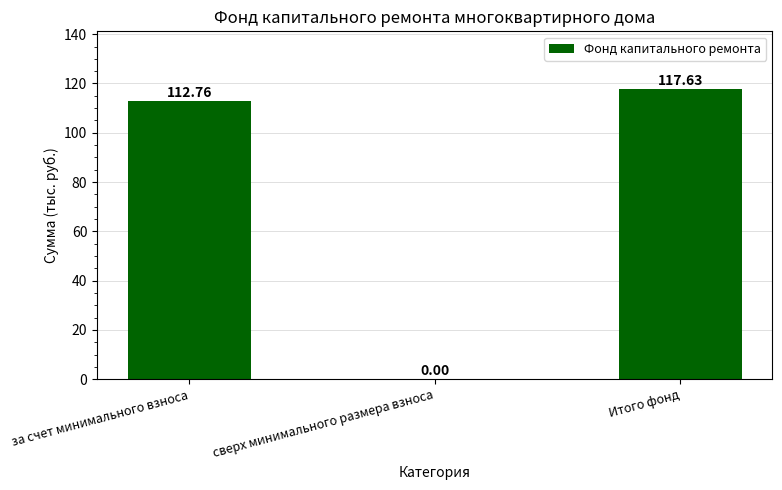

What is the change in value from за счет минимального взноса to Итого фонд?

+4.9